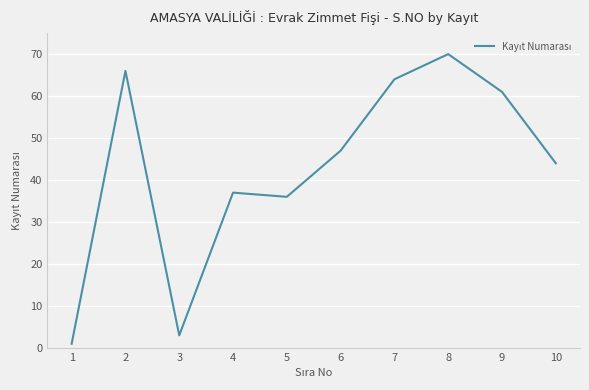

Rank the categories by value from lowest to highest.

1, 3, 5, 4, 10, 6, 9, 7, 2, 8